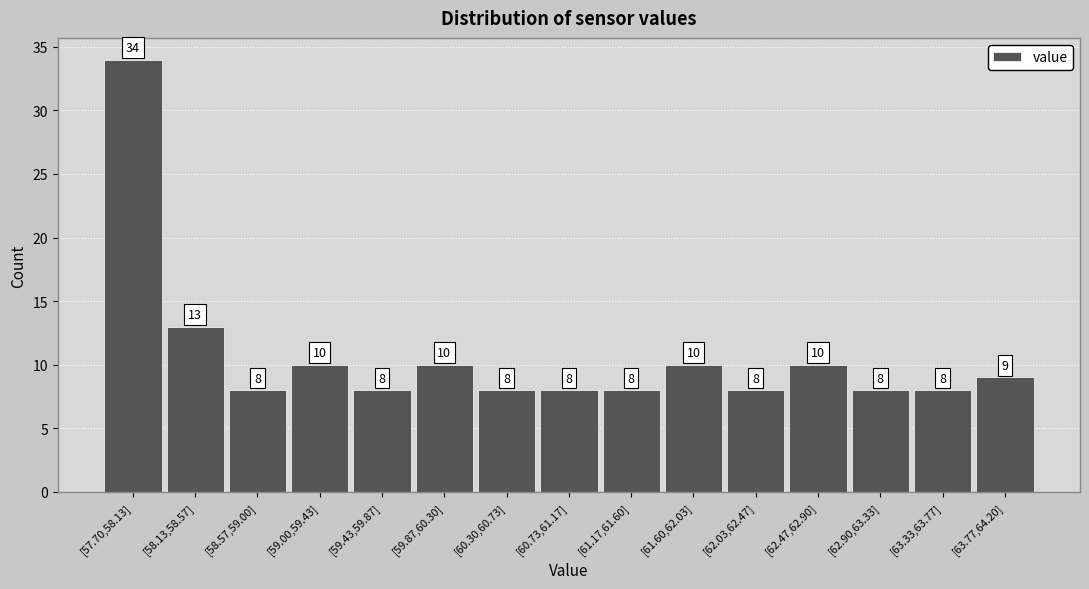

Reading left to right, list all the values displayed in this chart.

34	13	8	10	8	10	8	8	8	10	8	10	8	8	9